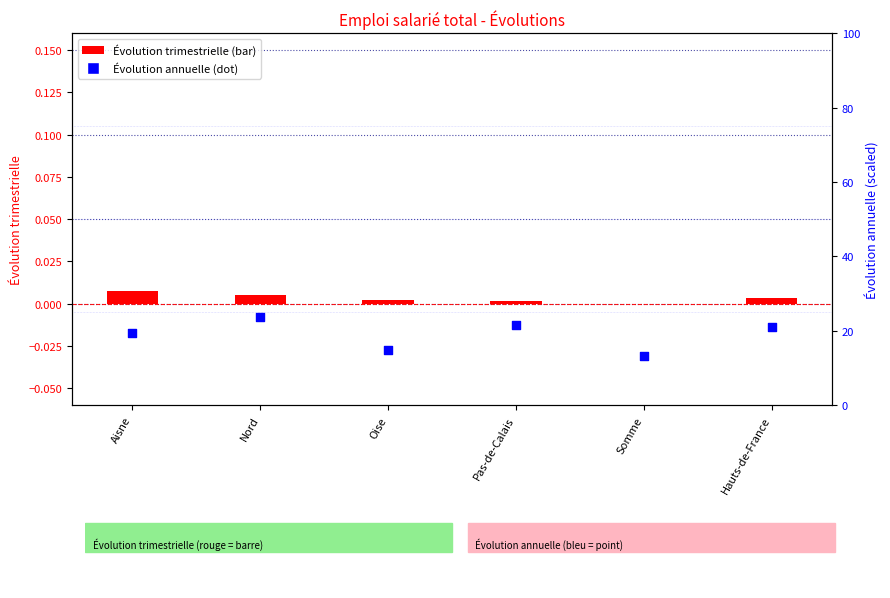

What is the total value across all series at Nord?

23.8